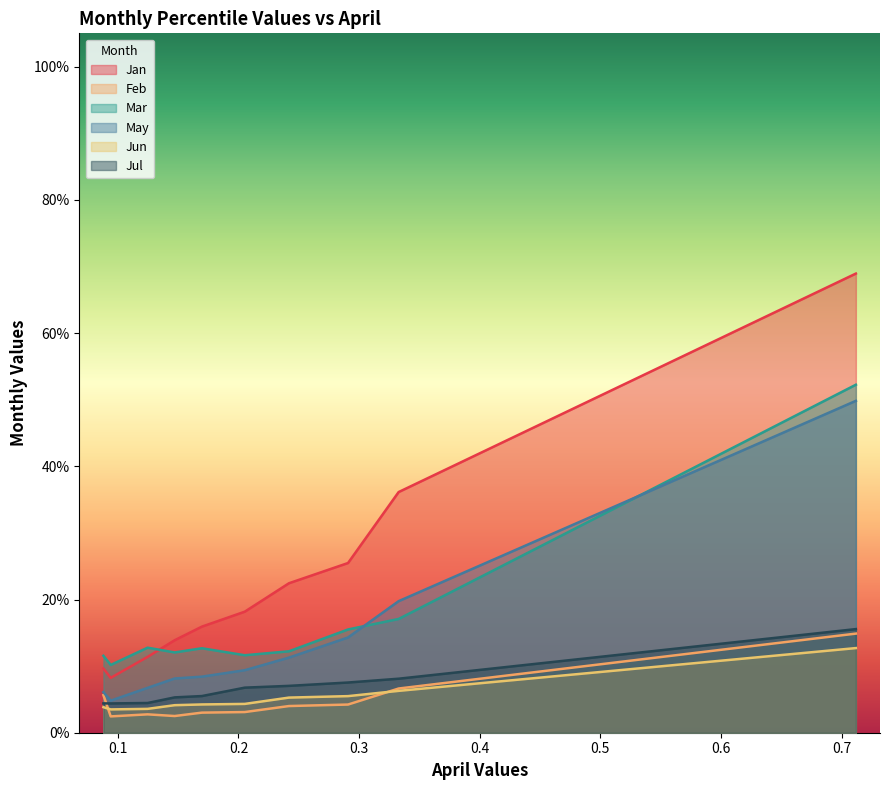

Rank the series by their maximum value, from highest to lowest.

Jan, Mar, May, Jul, Feb, Jun